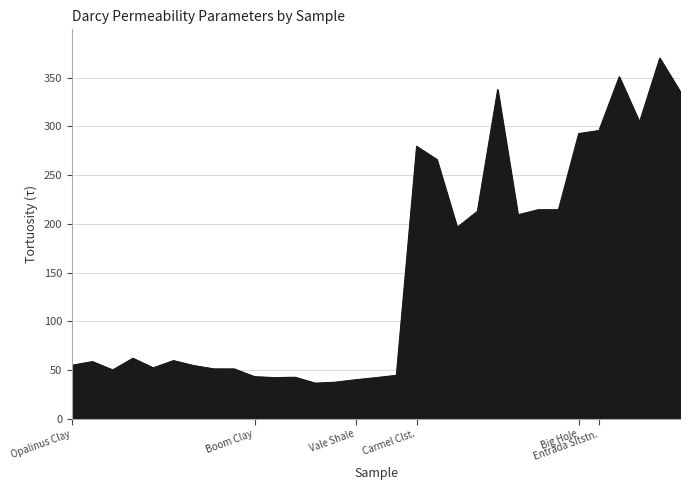

What is the difference between the maximum and minimum values?

333.8